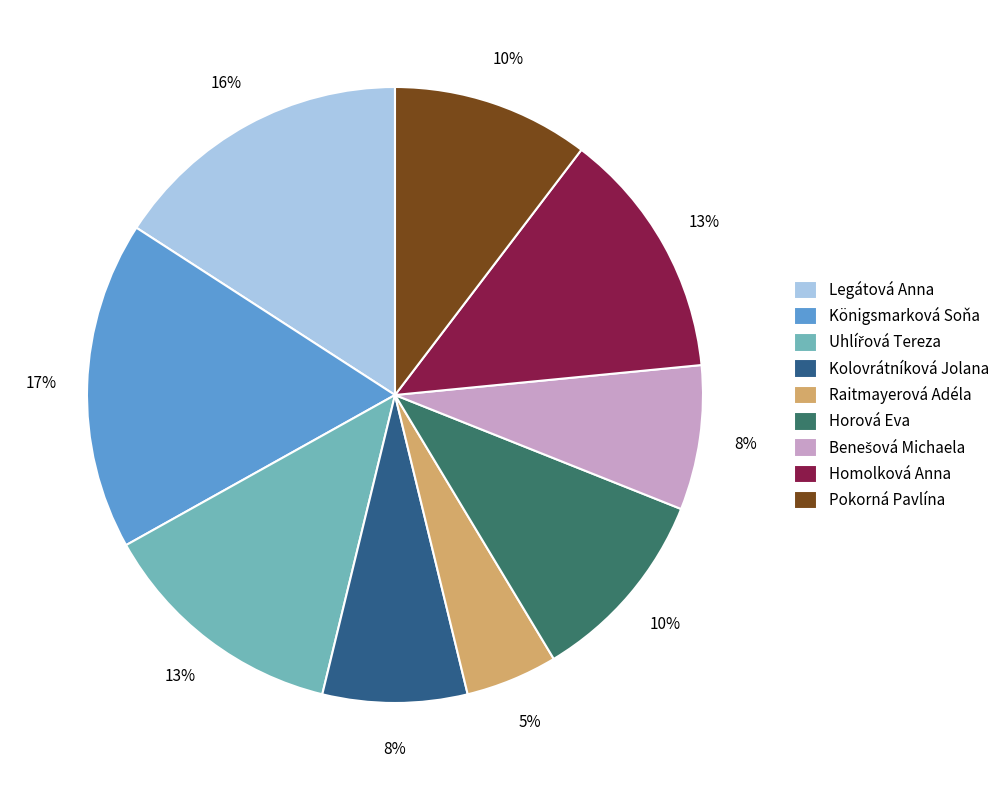

Approximately how many times larger is the value at Homolková Anna compared to Königsmarková Soňa?

0.8